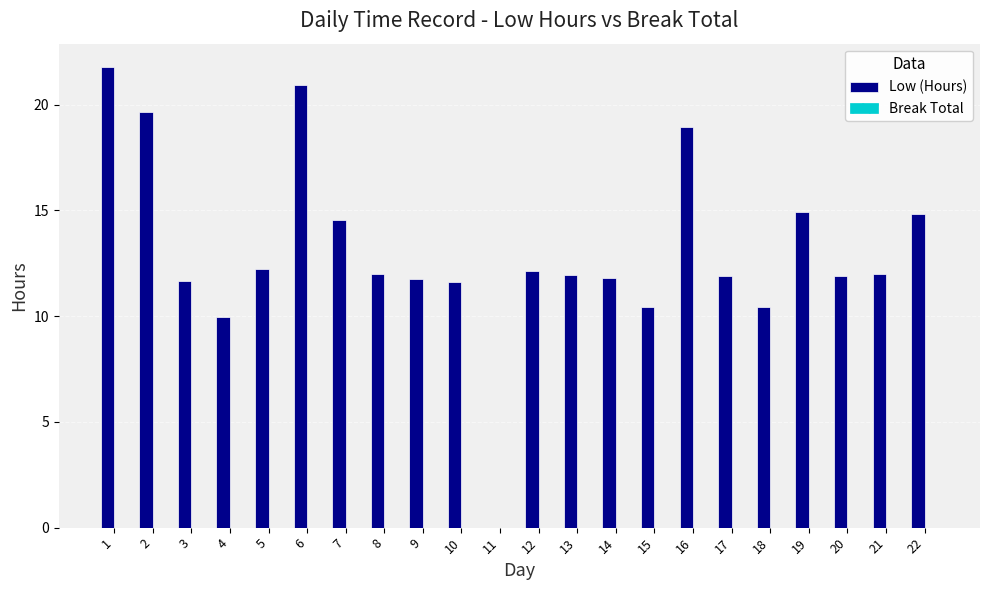

What is the approximate value at 3?

11.7